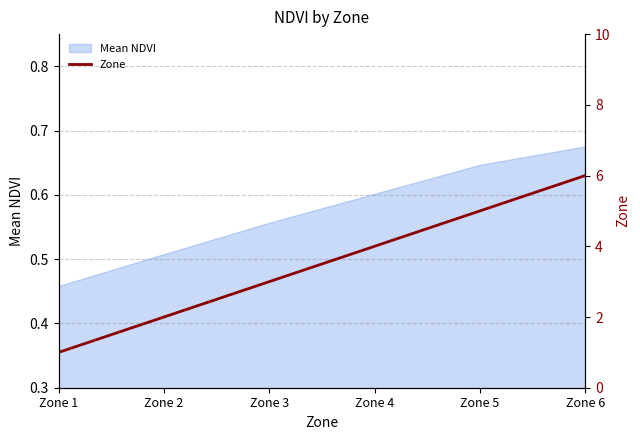

What is the sum of all values?

21